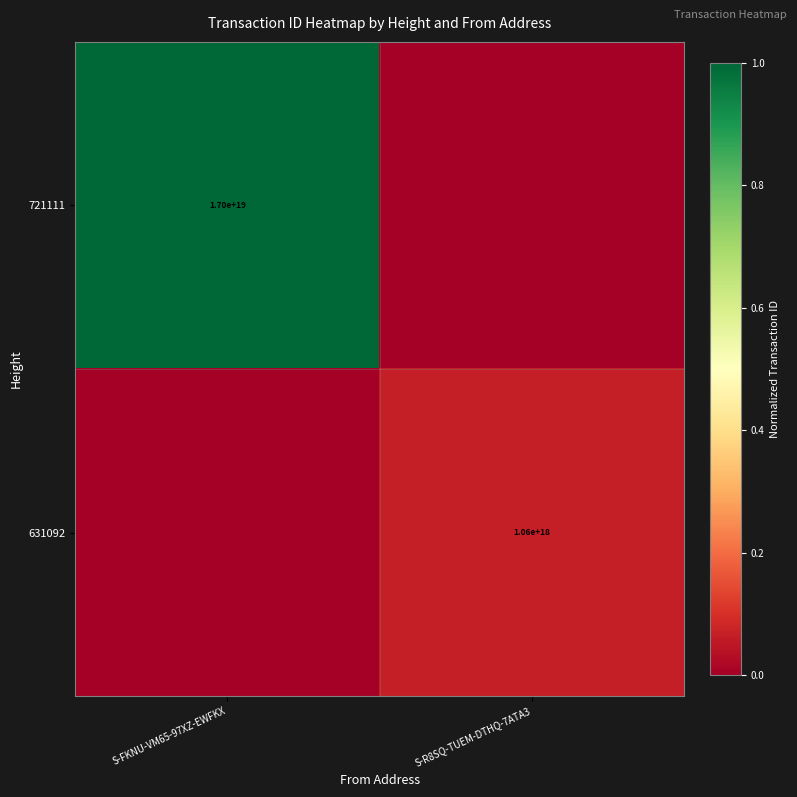

The value of 721111 at S-FKNU-VM65-97XZ-EWFKX is 17000000000000000000. True or false?

True